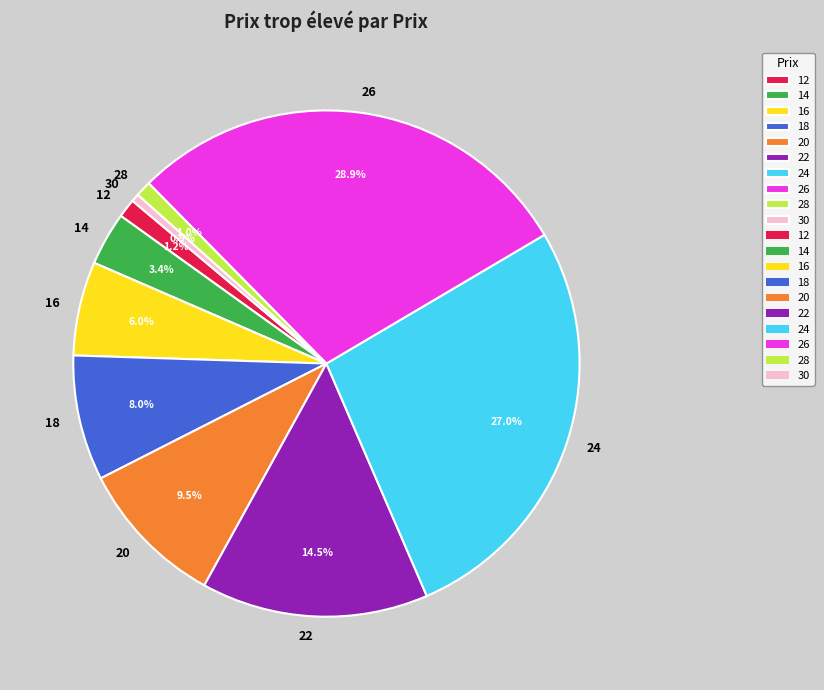

Combined, do 20 and 22 account for over 50%?

No